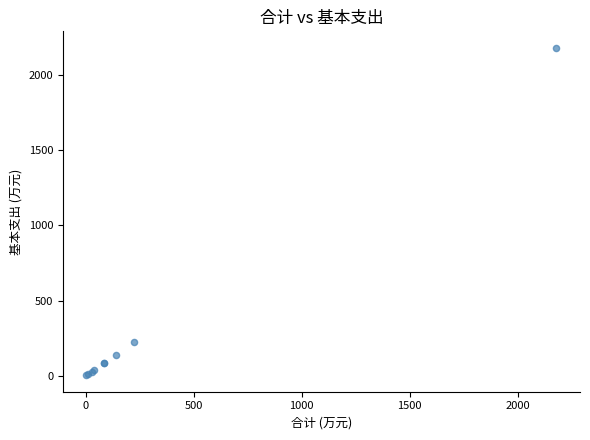

What Y value in the scatter plot is closest to 1091?

222.2